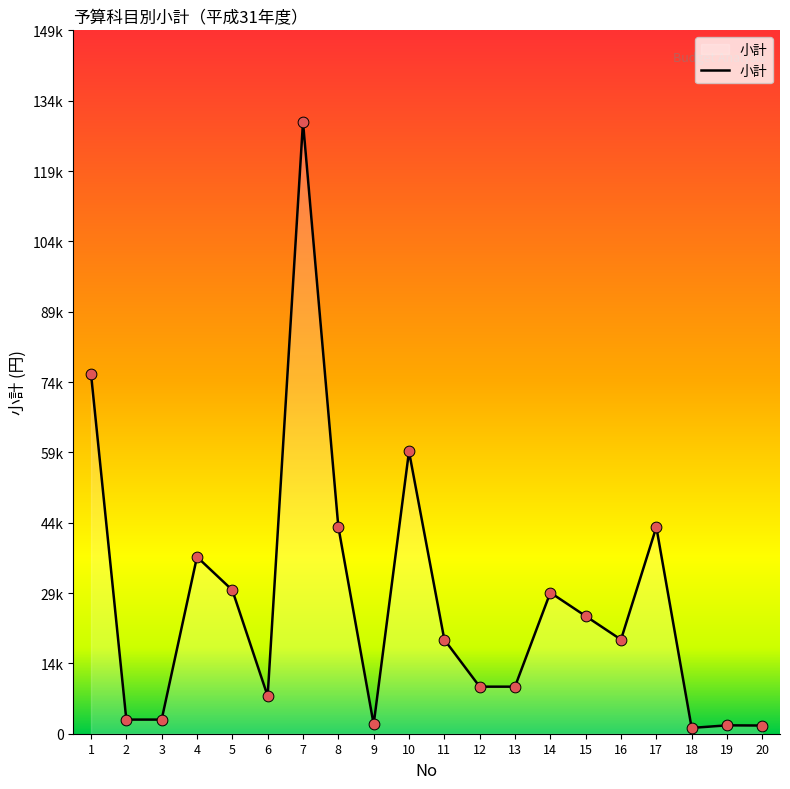

Between 5 and 9, which is larger?

5